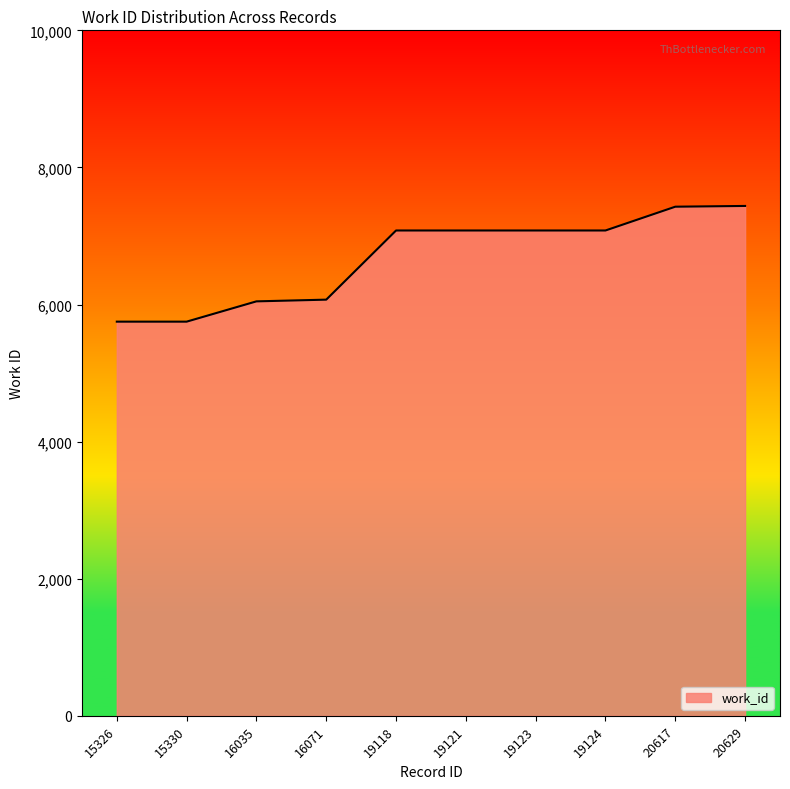

What is the smallest value displayed?

5750